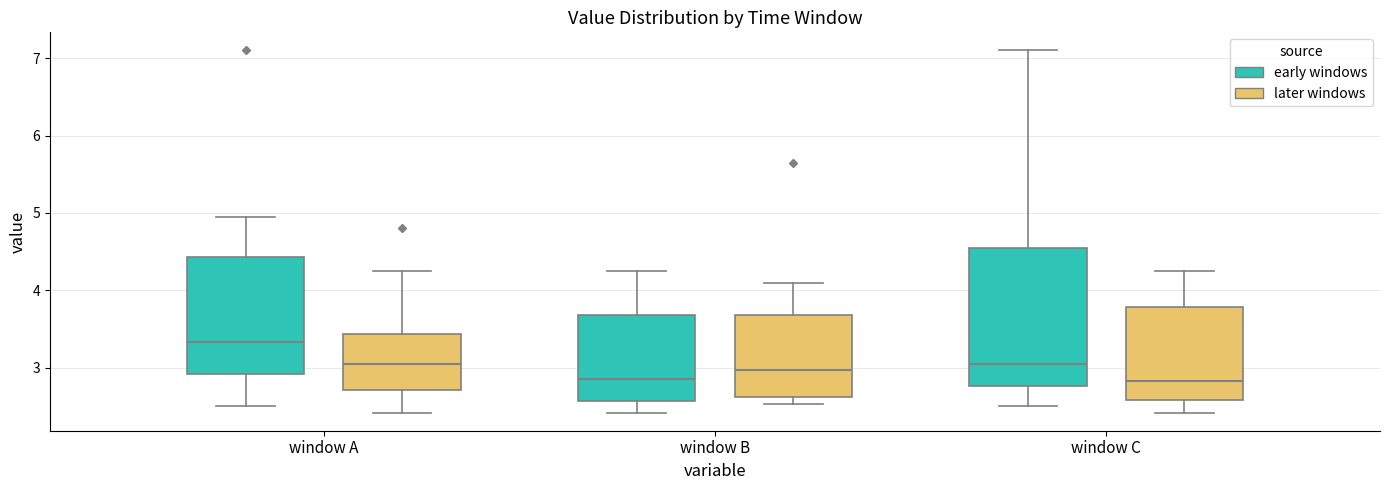

Where is the upper edge of the box for window C (early windows) on the y-axis? The values are not printed on the chart, so give them approximately, as read against the axis.

4.6